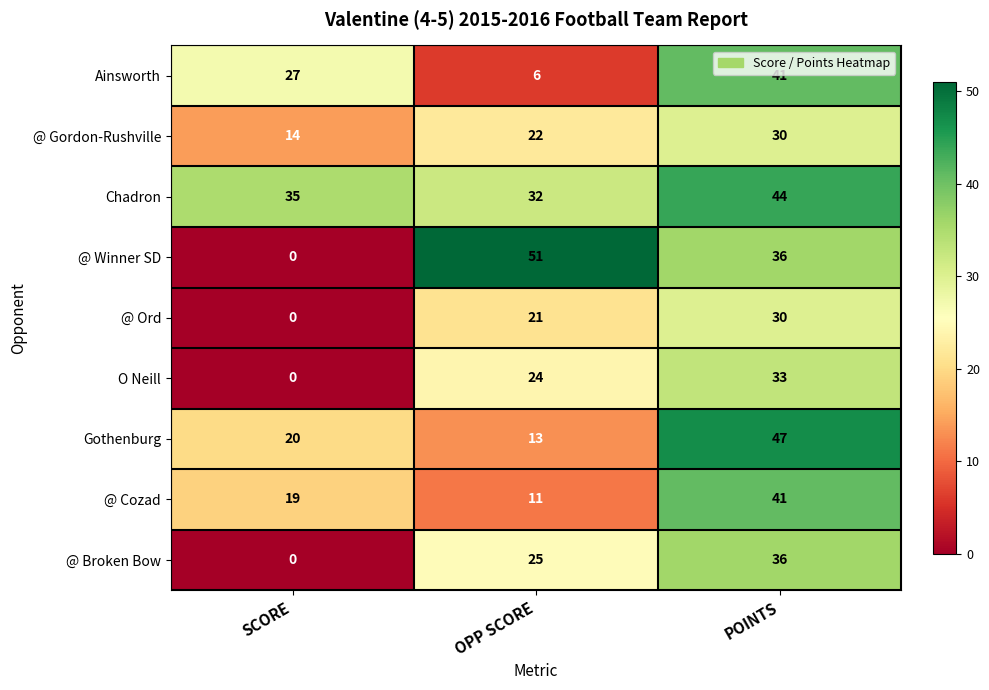

At which label is @ Ord closest to 15?

OPP SCORE